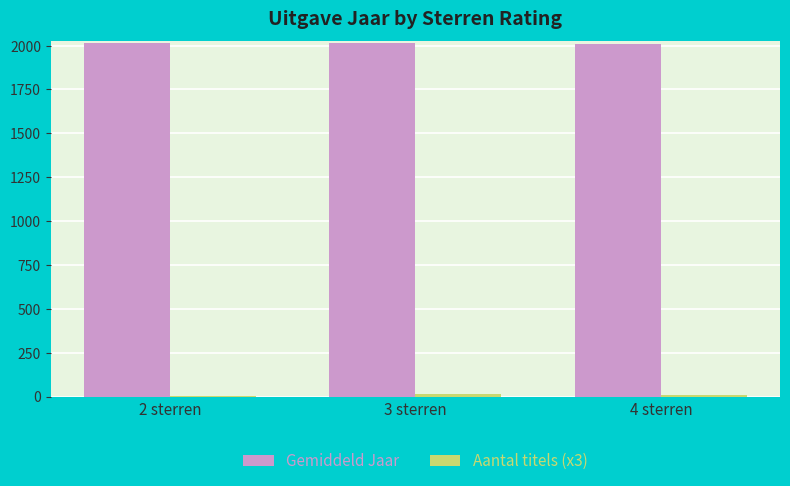

Which series has the largest total across all categories?

Gemiddeld Jaar